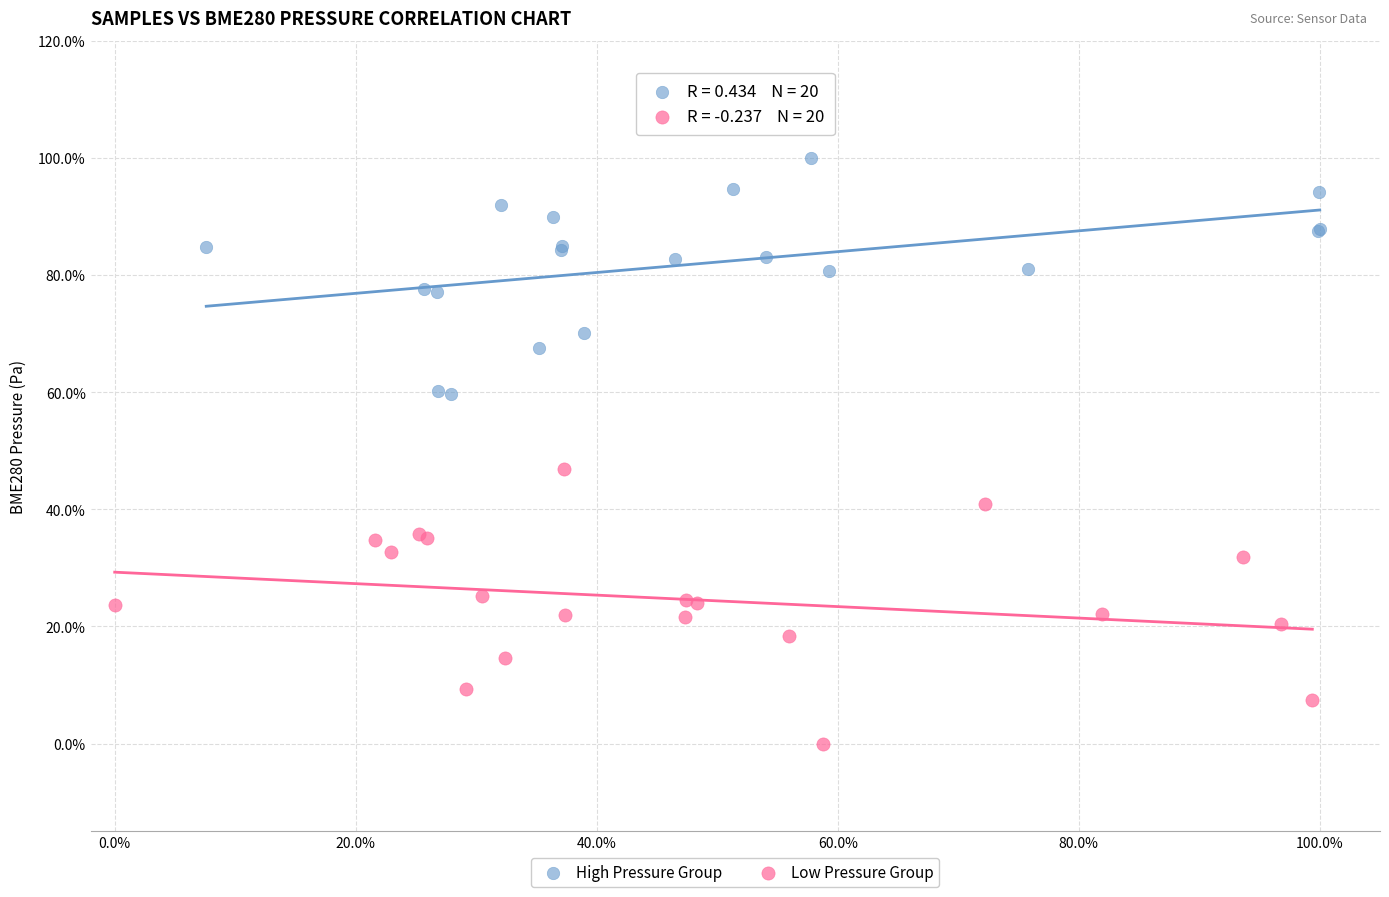

What are all the series names shown in the legend?

High Pressure Group, Low Pressure Group